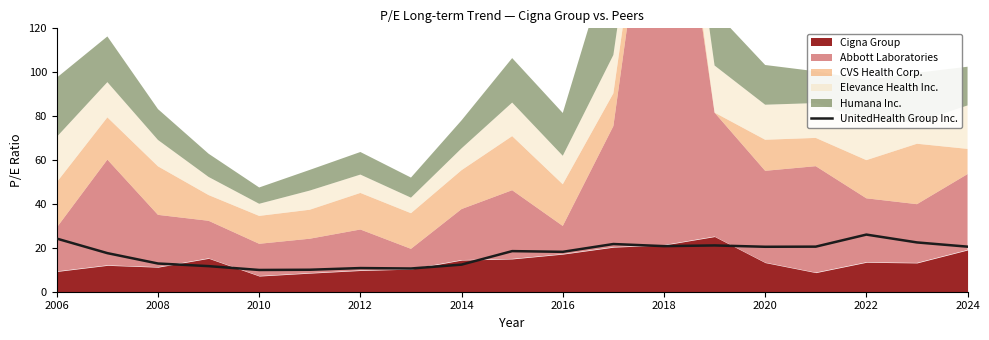

Does the chart have visible grid lines?

No